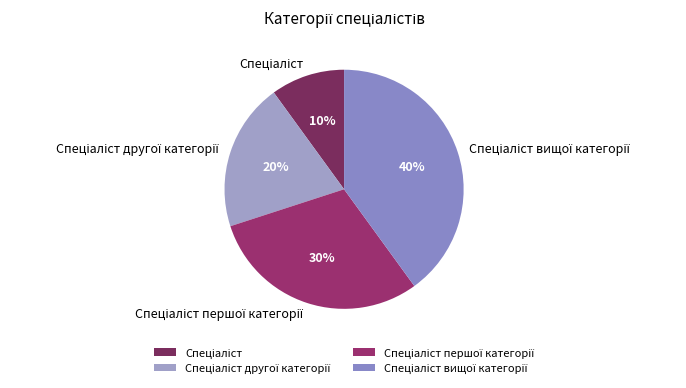

To the nearest percent, what is the average slice percentage?

25%